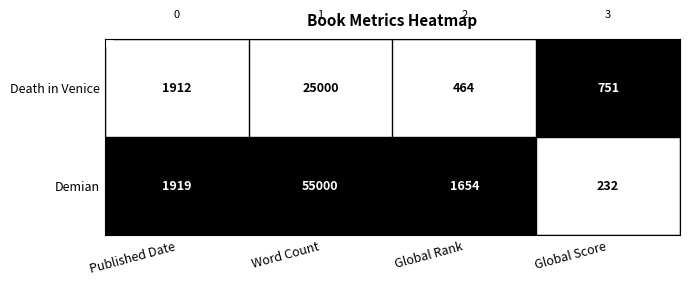

Count the number of data series in this chart.

2